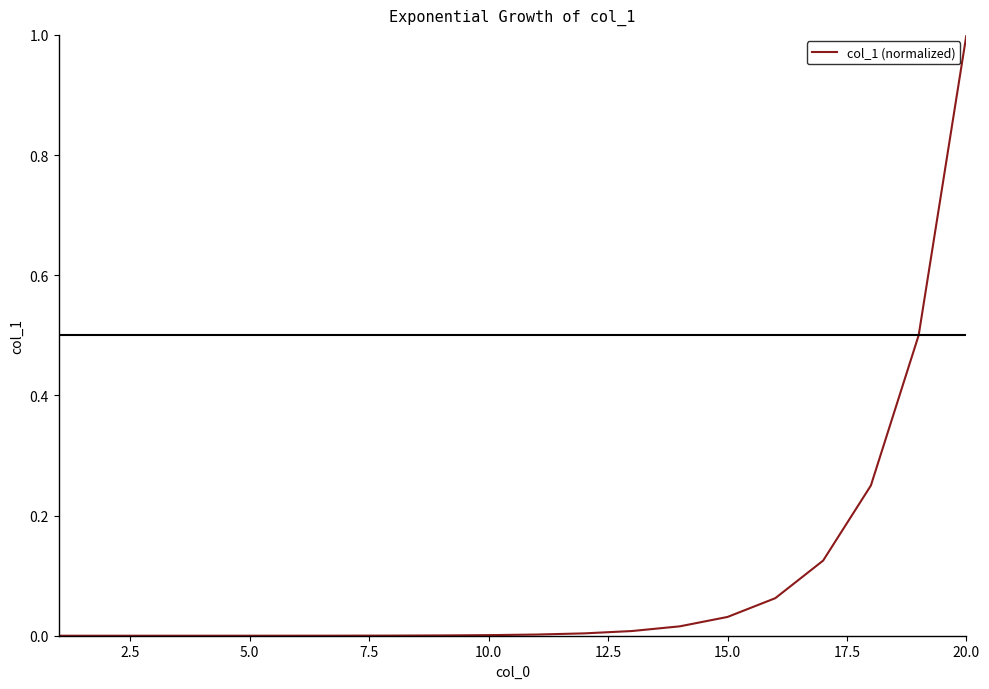

What is the difference between the second highest and minimum values?

0.5